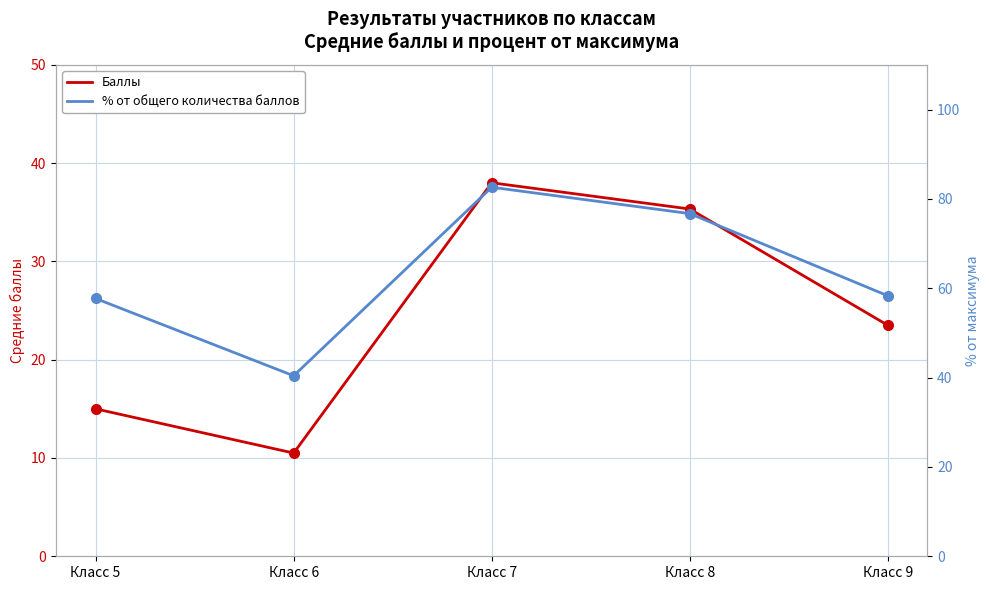

What is the sum of all Баллы values?

122.3